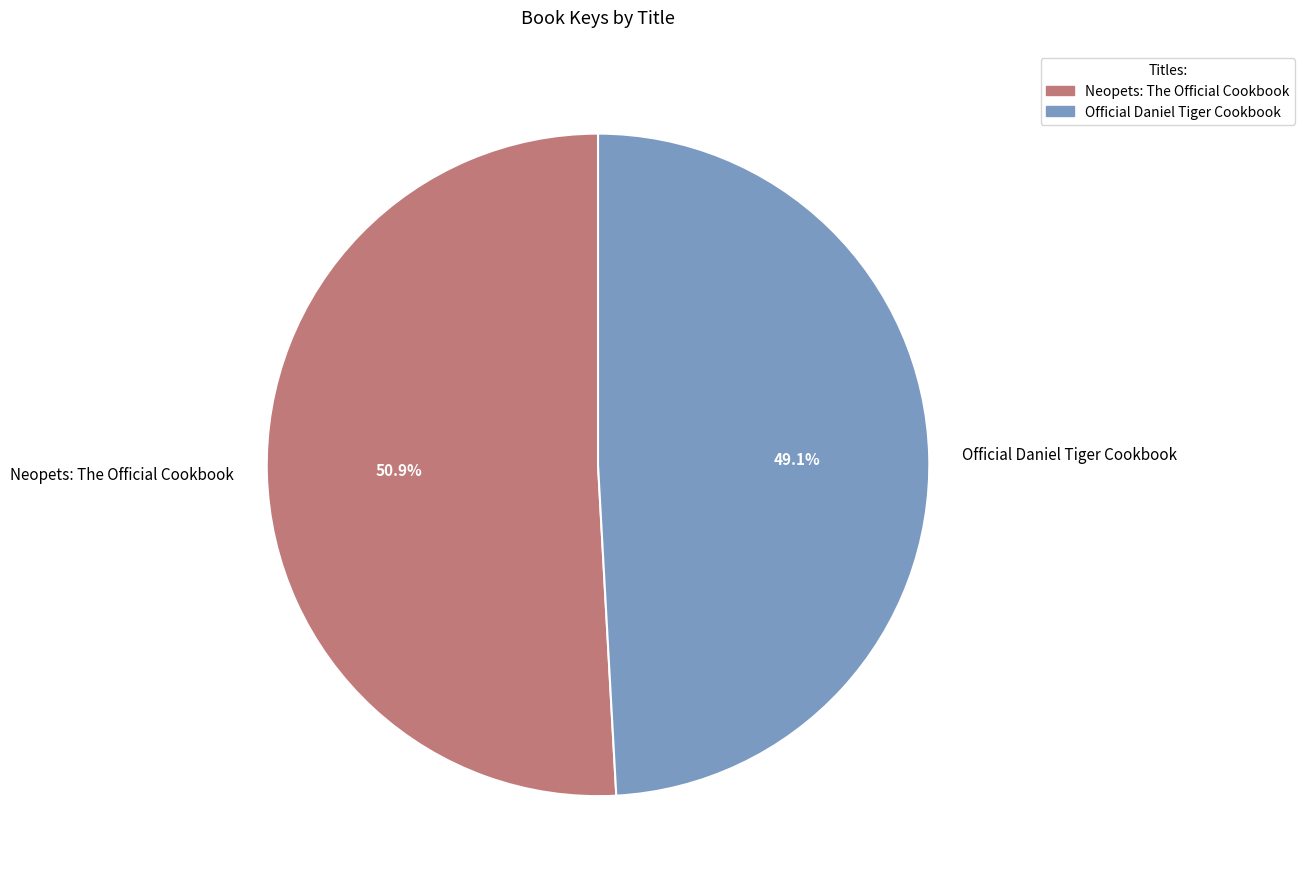

Count the number of slices in the pie.

2